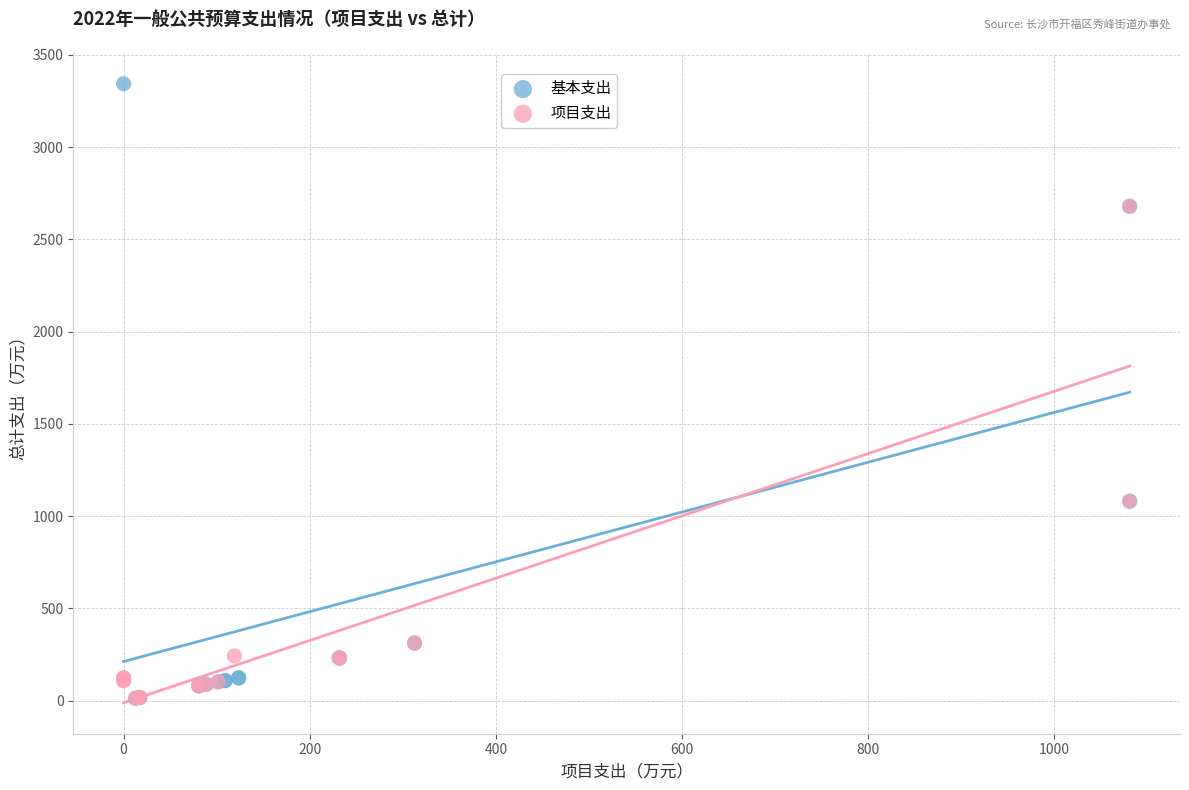

What are all the series names shown in the legend?

基本支出, 项目支出